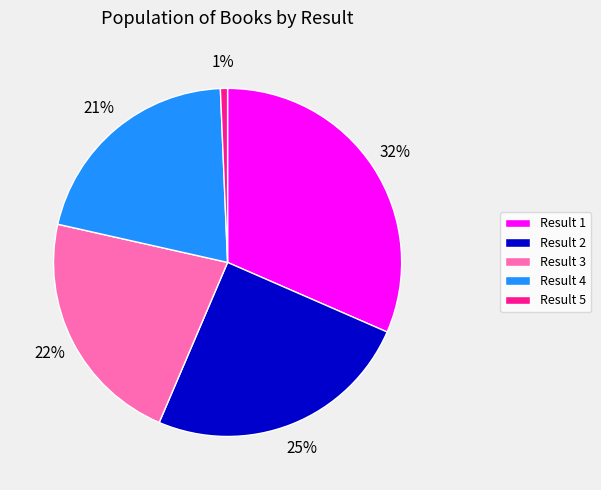

How many slices are in this pie chart?

5